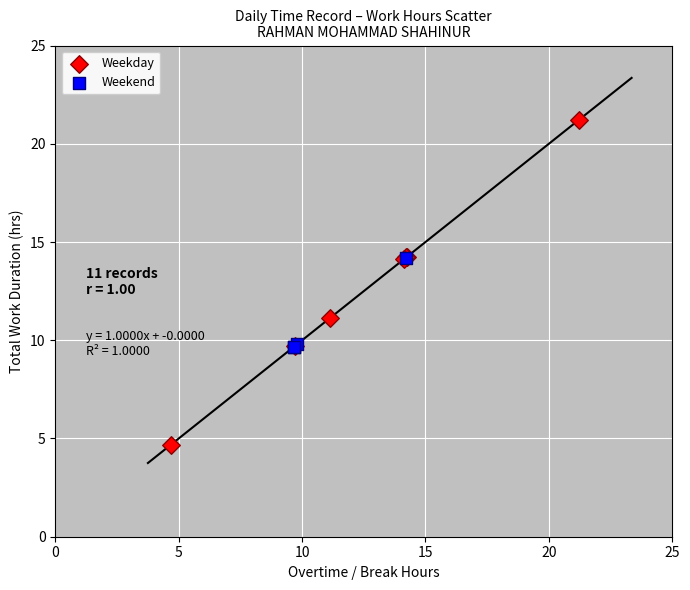

Which series contains the lowest Y value?

Weekday